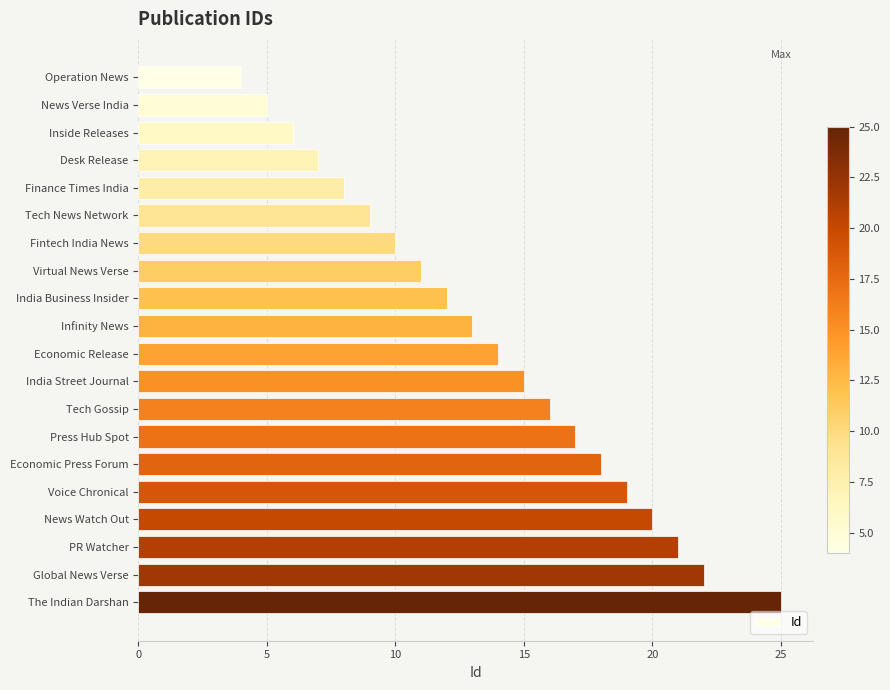

Which label corresponds to the smallest value in the chart?

Operation News